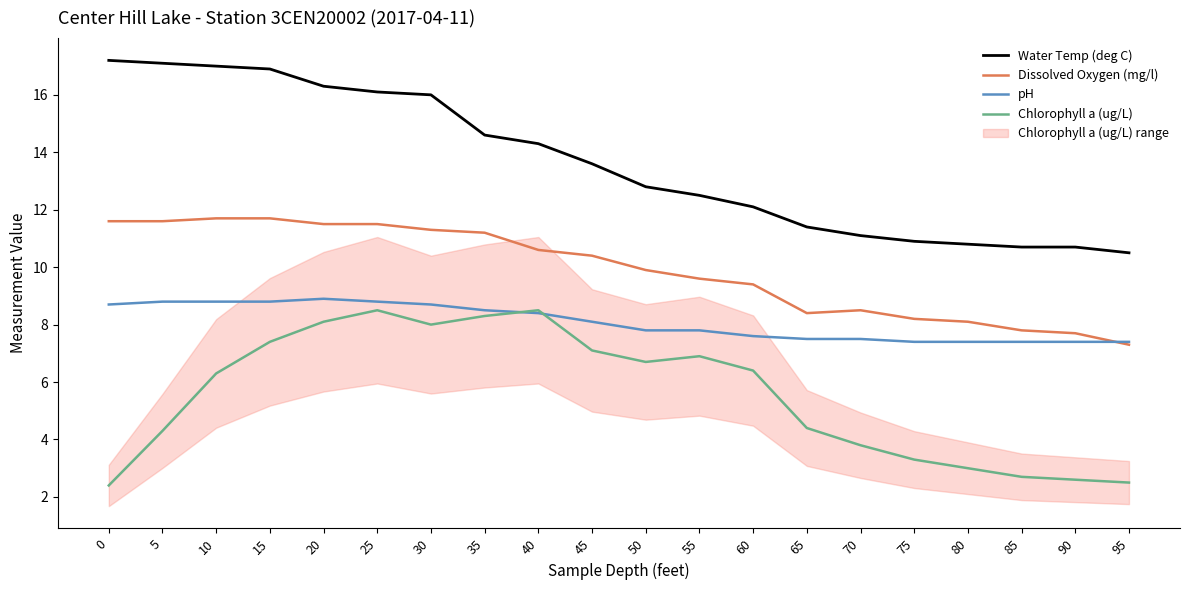

What is the difference between the Chlorophyll a (ug/L) values at 80 and 15?

4.4